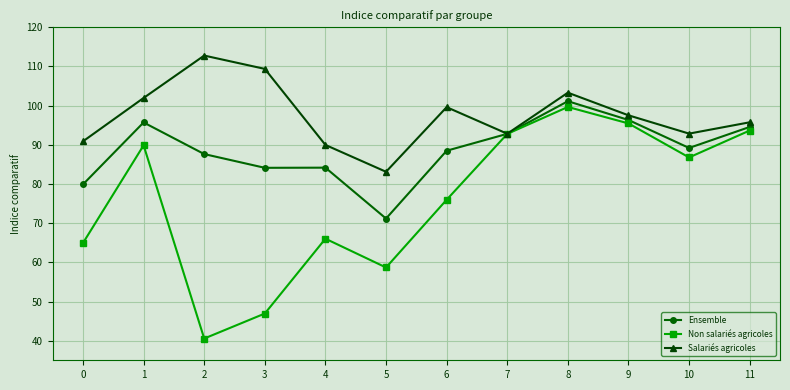

At 9, list the series in order from smallest to largest.

Non salariés agricoles, Ensemble, Salariés agricoles